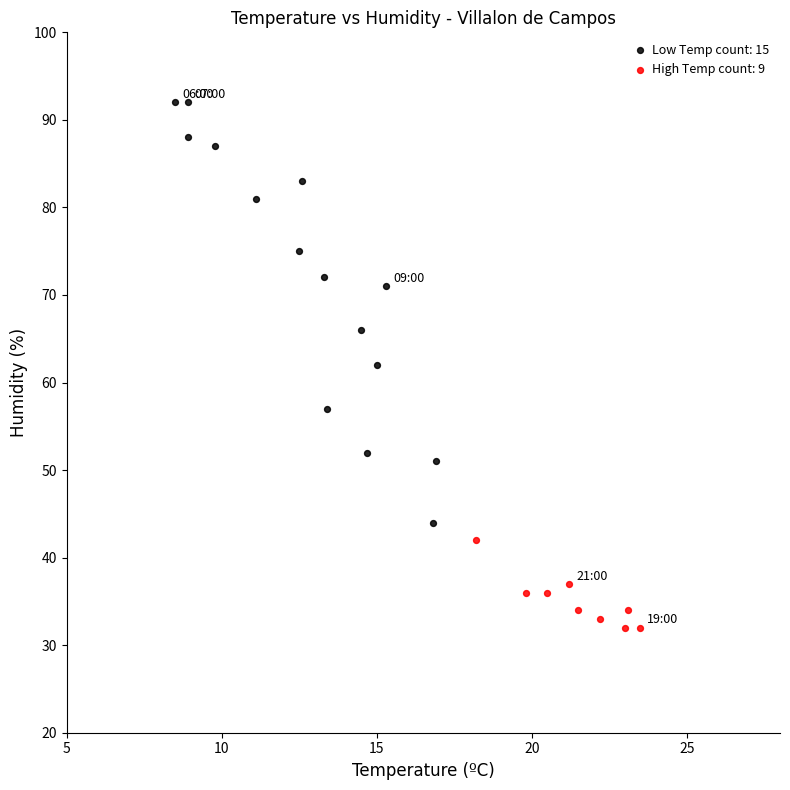

Which series has the widest spread of Y values?

Low Temp count: 15